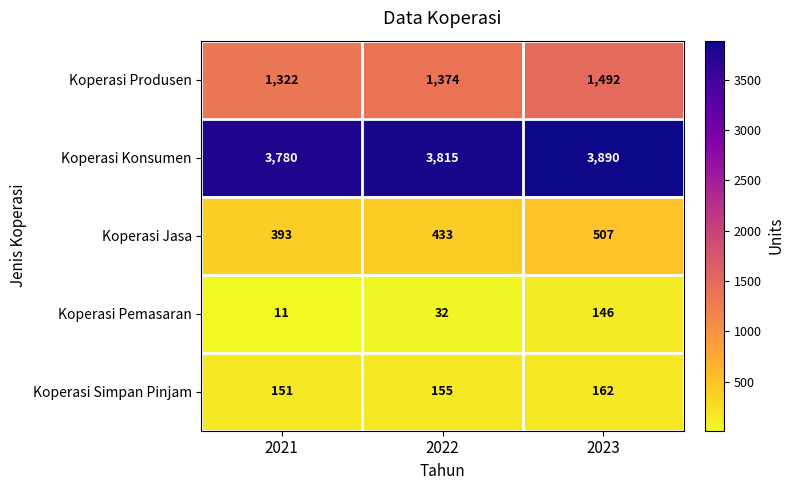

Is it true that Koperasi Jasa equals 564 at 2022?

False